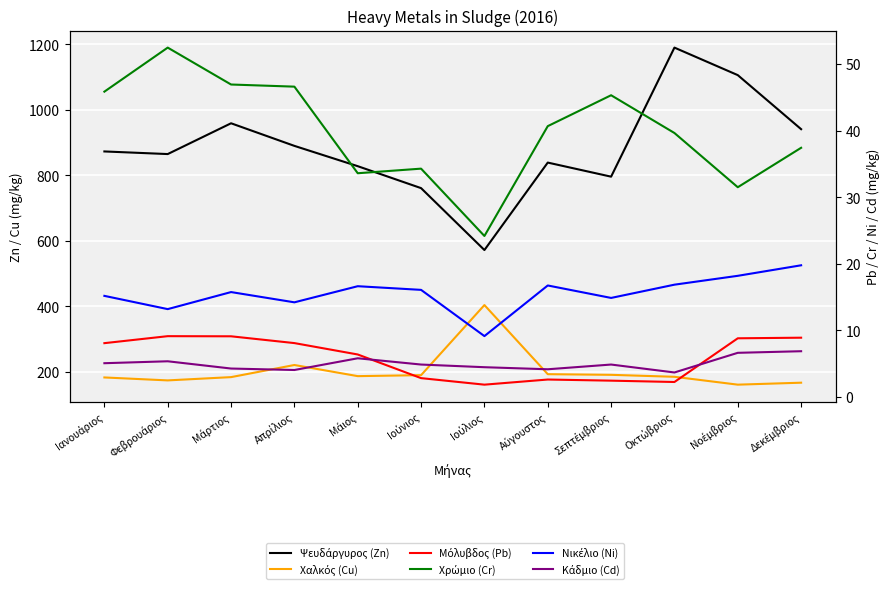

At which category does Μόλυβδος (Pb) reach its first local valley?

Ιούλιος